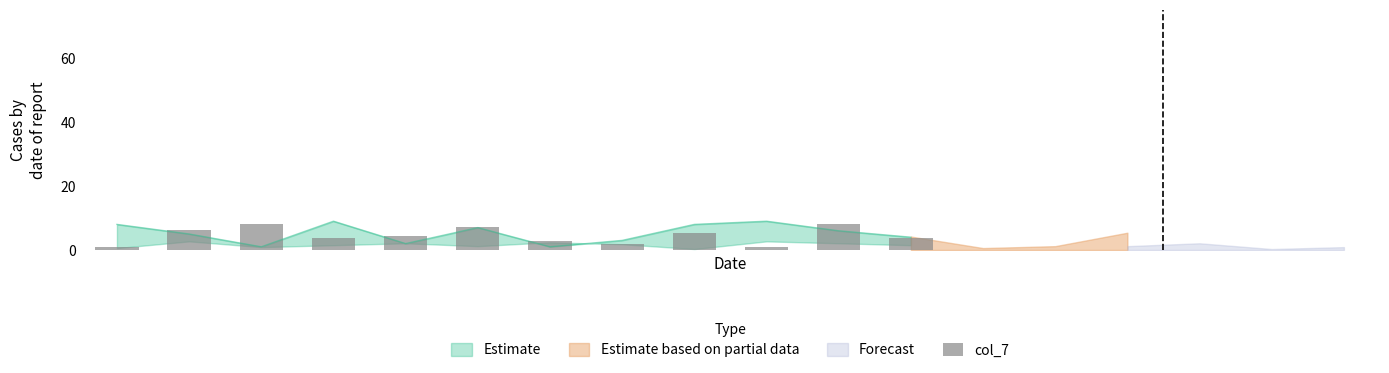

What is the ratio of the value at 11 to the value at 4?

0.8